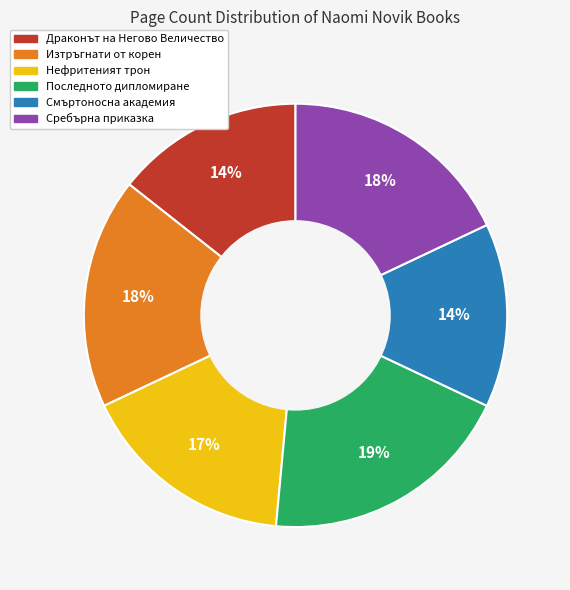

What percentage is the Последното дипломиране slice, to the nearest percent?

19%